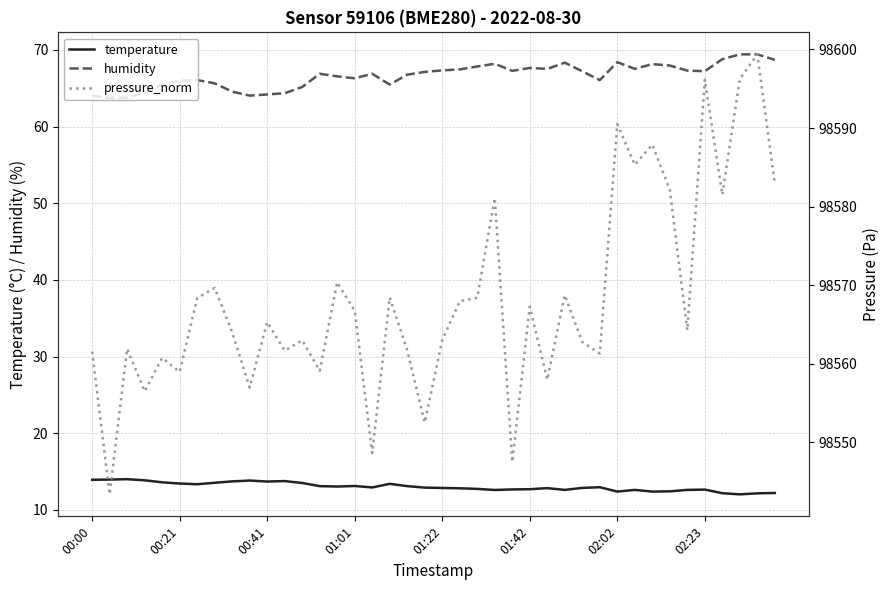

True or false: humidity and temperature intersect in this chart.

False